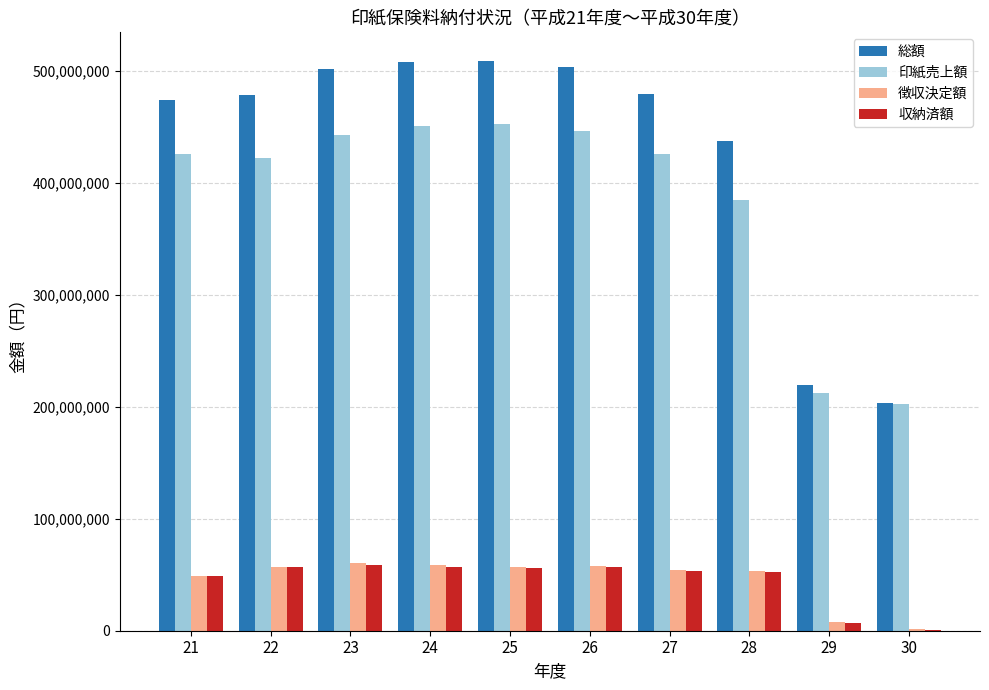

What is the maximum value shown in the chart?

509168287